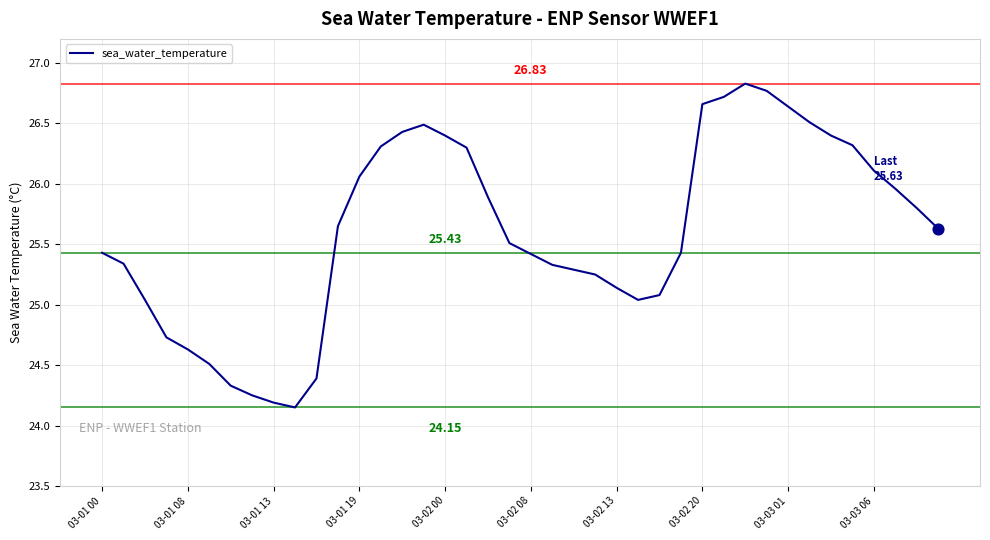

What is the difference between the maximum and minimum values?

2.7